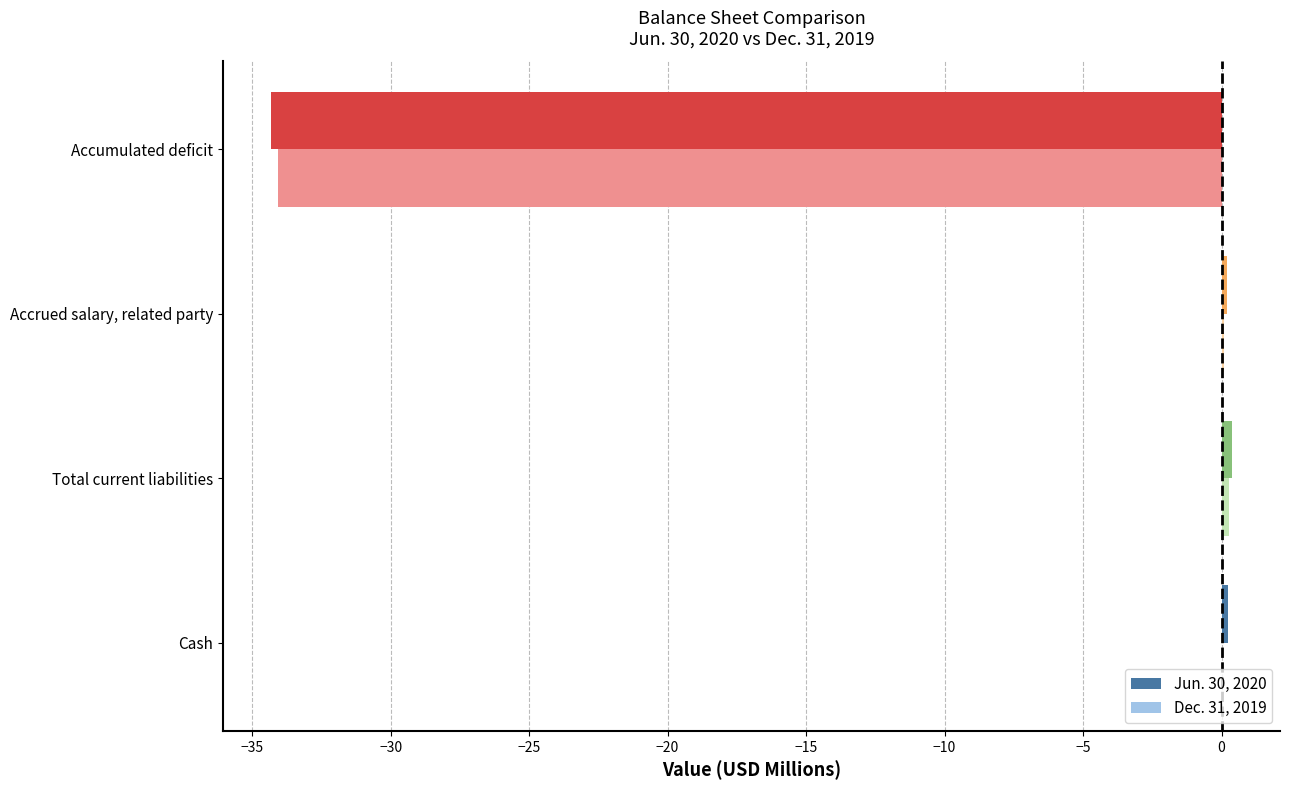

Count the number of data series in this chart.

2